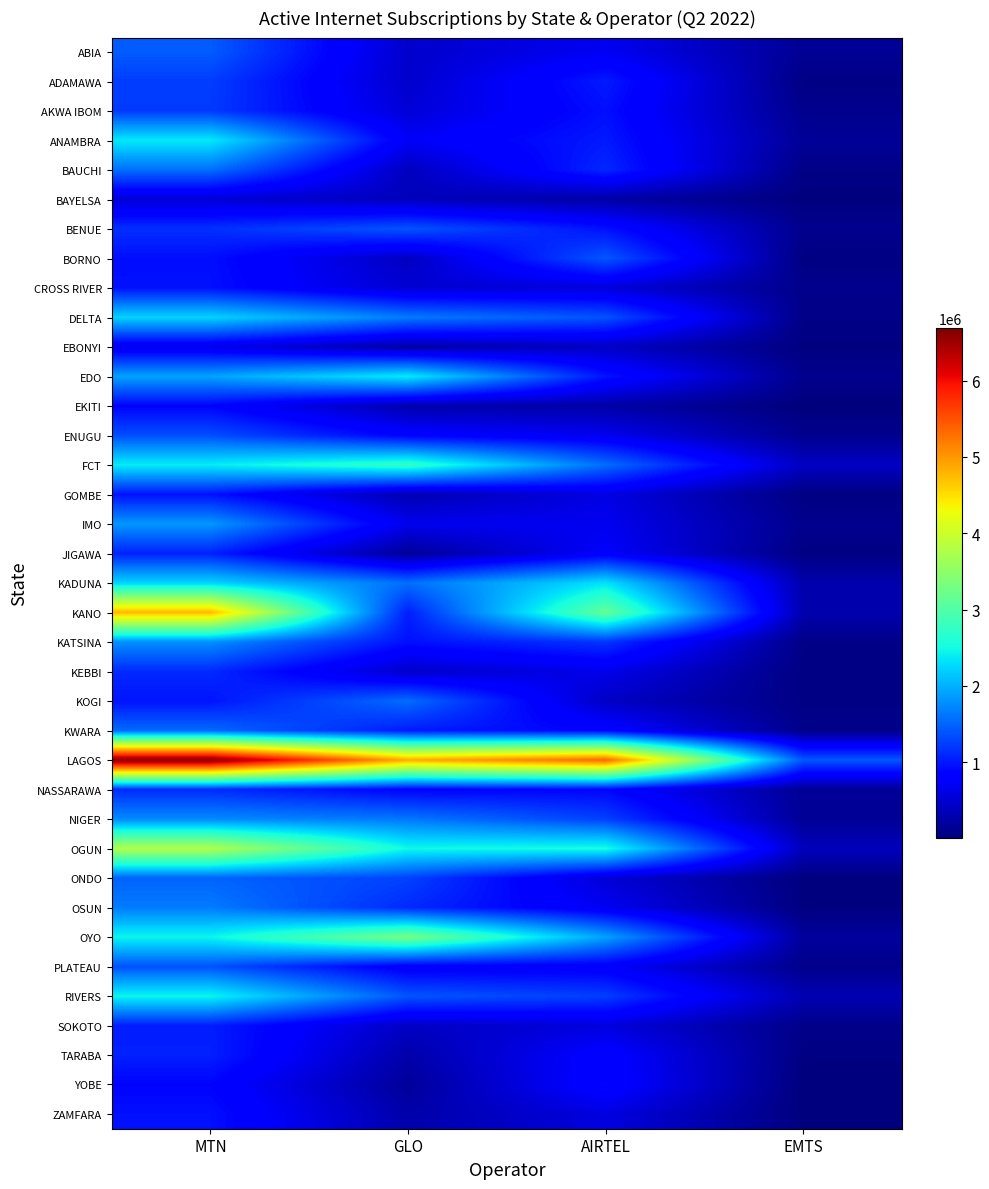

Reading left to right, extract all data points from this chart.

ABIA: MTN=1449118	GLO=465462	AIRTEL=689407	EMTS=139705
ADAMAWA: MTN=1246157	GLO=467087	AIRTEL=1017569	EMTS=47485
AKWA IBOM: MTN=1229189	GLO=530654	AIRTEL=942451	EMTS=98771
ANAMBRA: MTN=2377212	GLO=723458	AIRTEL=1009390	EMTS=154990
BAUCHI: MTN=1578444	GLO=382808	AIRTEL=1102532	EMTS=56823
BAYELSA: MTN=513855	GLO=361785	AIRTEL=234142	EMTS=16294
BENUE: MTN=1154765	GLO=1401989	AIRTEL=954293	EMTS=101224
BORNO: MTN=935910	GLO=402794	AIRTEL=1417727	EMTS=36849
CROSS RIVER: MTN=950996	GLO=500251	AIRTEL=541669	EMTS=90231
DELTA: MTN=2240005	GLO=1655337	AIRTEL=1390652	EMTS=62321
EBONYI: MTN=638486	GLO=241321	AIRTEL=415513	EMTS=23685
EDO: MTN=1916929	GLO=2389749	AIRTEL=970799	EMTS=97215
EKITI: MTN=854185	GLO=282446	AIRTEL=238383	EMTS=5140
ENUGU: MTN=1355931	GLO=826467	AIRTEL=668898	EMTS=98519
FCT: MTN=2398973	GLO=2745777	AIRTEL=1563617	EMTS=405744
GOMBE: MTN=958076	GLO=303545	AIRTEL=597138	EMTS=30548
IMO: MTN=1845323	GLO=664656	AIRTEL=669265	EMTS=100059
JIGAWA: MTN=1058764	GLO=164091	AIRTEL=749633	EMTS=40854
KADUNA: MTN=2240236	GLO=1577729	AIRTEL=2332256	EMTS=276446
KANO: MTN=4773880	GLO=1044171	AIRTEL=3150404	EMTS=286844
KATSINA: MTN=1788505	GLO=946049	AIRTEL=1188833	EMTS=60074
KEBBI: MTN=1115832	GLO=450796	AIRTEL=636431	EMTS=39554
KOGI: MTN=971009	GLO=1563910	AIRTEL=424628	EMTS=48020
KWARA: MTN=1539905	GLO=1017783	AIRTEL=858743	EMTS=82630
LAGOS: MTN=6688793	GLO=4860770	AIRTEL=5358053	EMTS=1417845
NASSARAWA: MTN=1124011	GLO=839884	AIRTEL=874470	EMTS=136670
NIGER: MTN=1754123	GLO=1629357	AIRTEL=1267051	EMTS=150970
OGUN: MTN=3761480	GLO=2484463	AIRTEL=2535895	EMTS=369028
ONDO: MTN=1500671	GLO=1279431	AIRTEL=524745	EMTS=18763
OSUN: MTN=1658479	GLO=1117526	AIRTEL=687057	EMTS=26578
OYO: MTN=2458913	GLO=3299933	AIRTEL=1912254	EMTS=182148
PLATEAU: MTN=1379725	GLO=752546	AIRTEL=757661	EMTS=82002
RIVERS: MTN=2460319	GLO=1404849	AIRTEL=1249274	EMTS=312456
SOKOTO: MTN=1038621	GLO=419420	AIRTEL=566620	EMTS=78485
TARABA: MTN=1054958	GLO=268072	AIRTEL=829479	EMTS=36786
YOBE: MTN=860380	GLO=174599	AIRTEL=873094	EMTS=7941
ZAMFARA: MTN=947949	GLO=264653	AIRTEL=578949	EMTS=18436